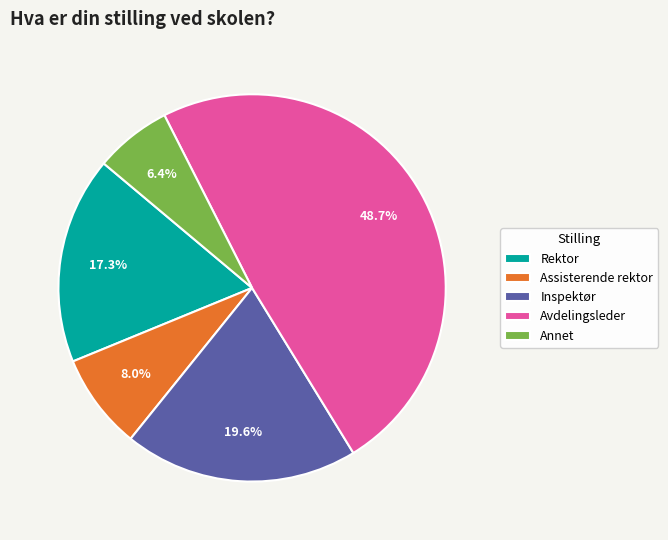

Combined, what portion of the pie is Inspektør and Rektor?

36.9%